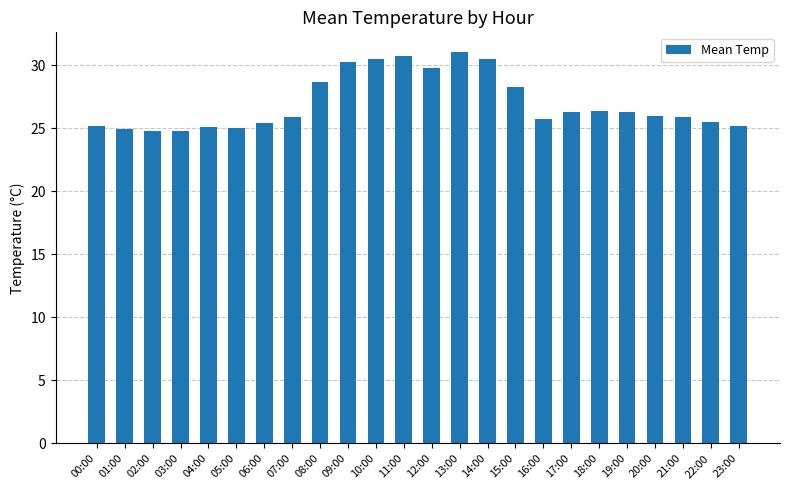

Which has a higher value, 20:00 or 14:00?

14:00